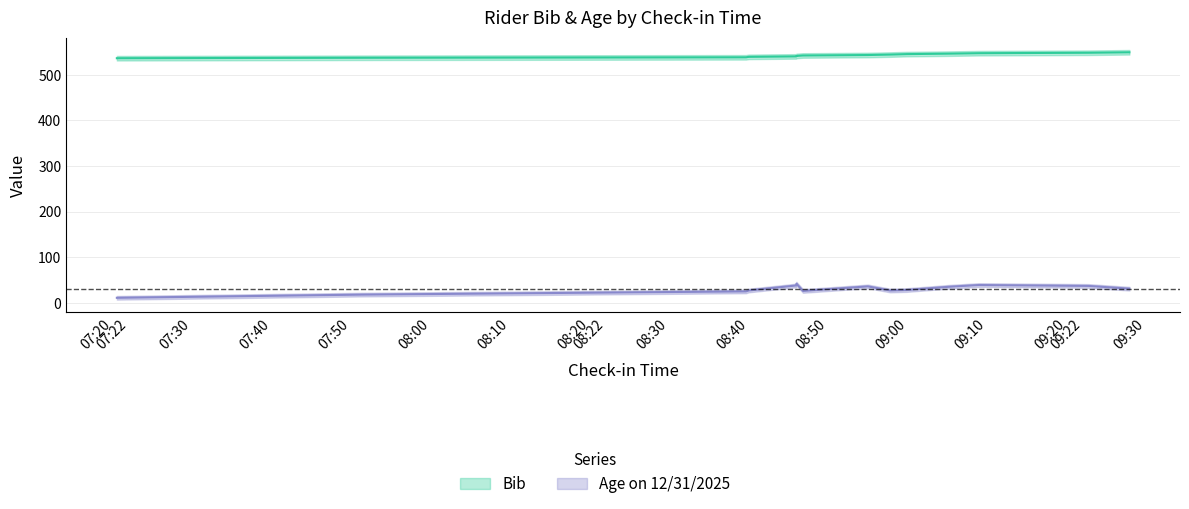

What is the label of the 13th point from the left?

09:24